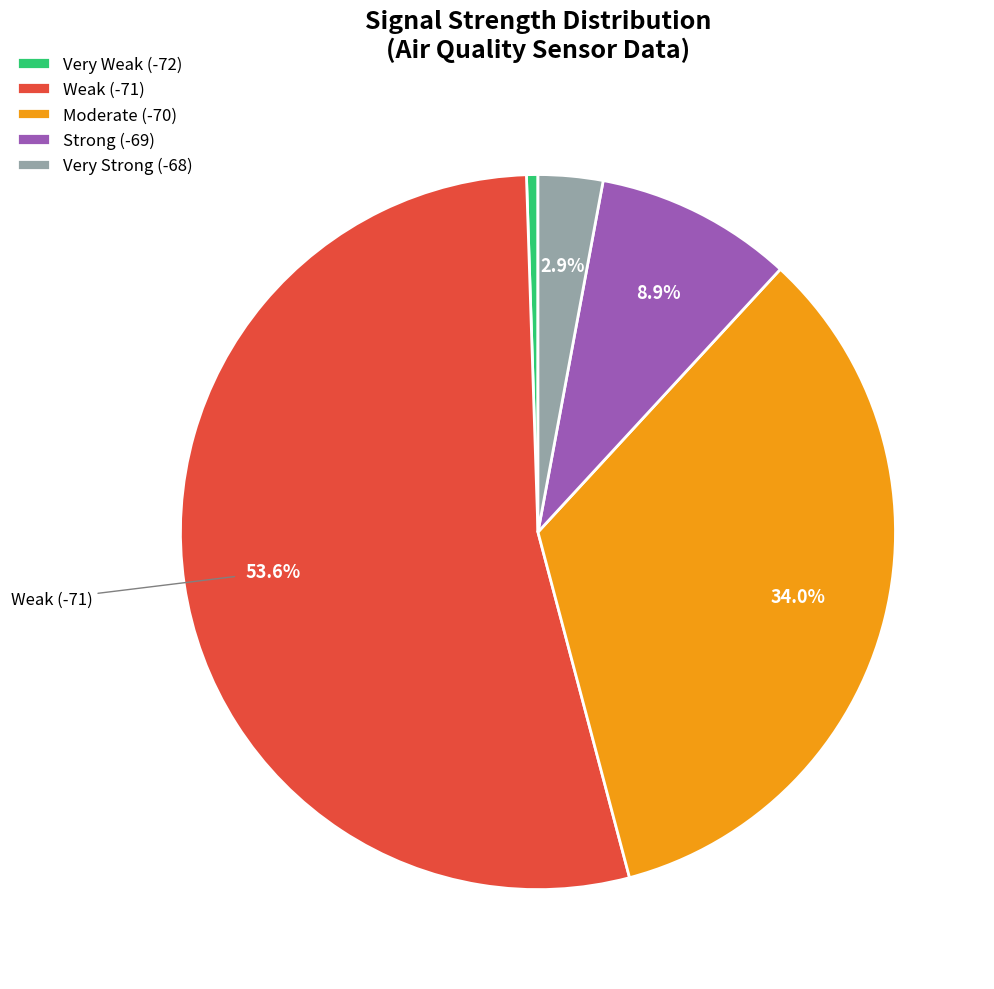

How many slices are in this pie chart?

5